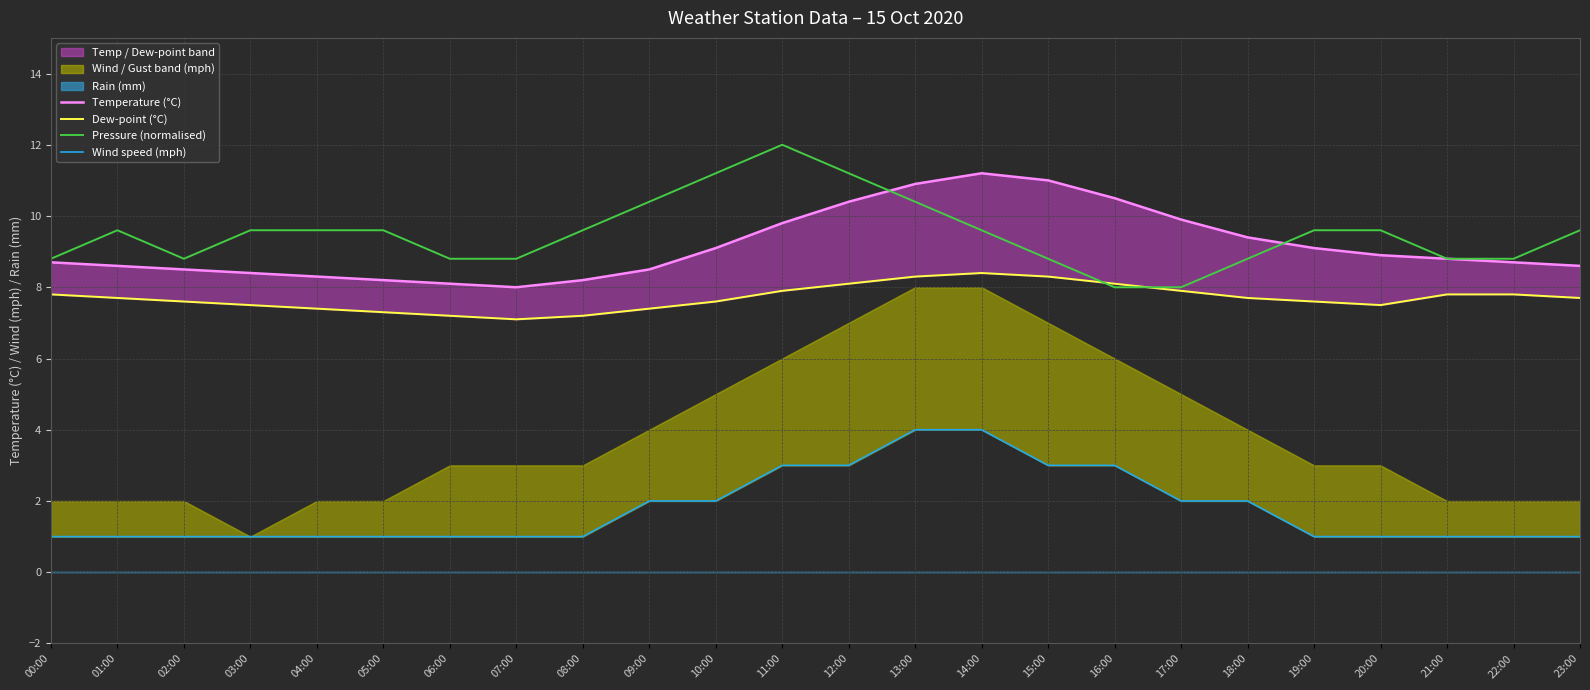

What is the lowest value of the Dew-point (°C) series?

7.1